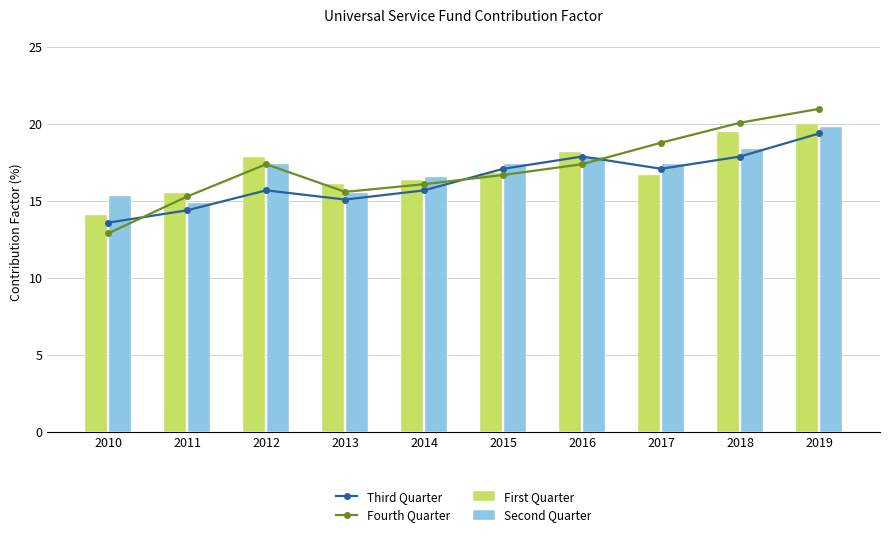

What is the approximate value of First Quarter at 2016?

18.2